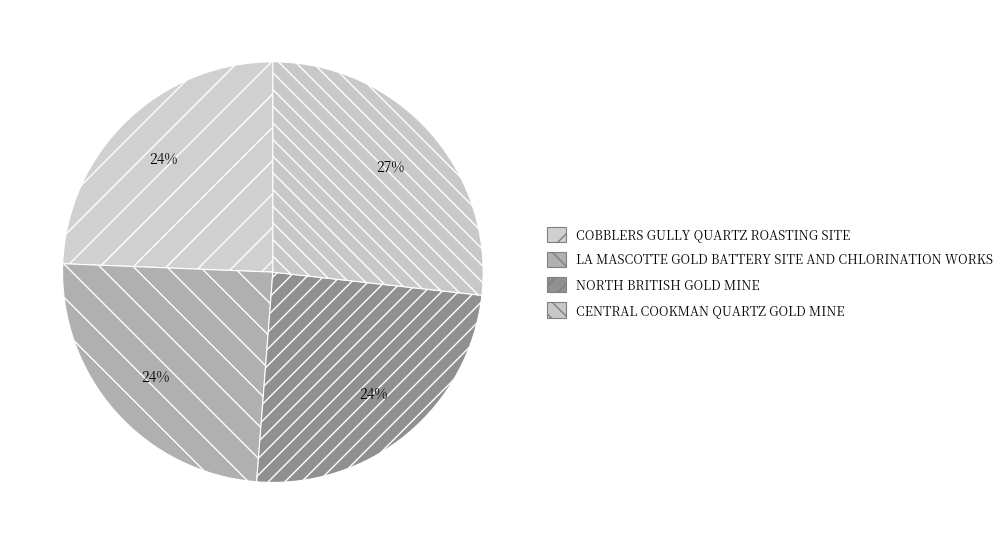

How many segments does this pie chart have?

4